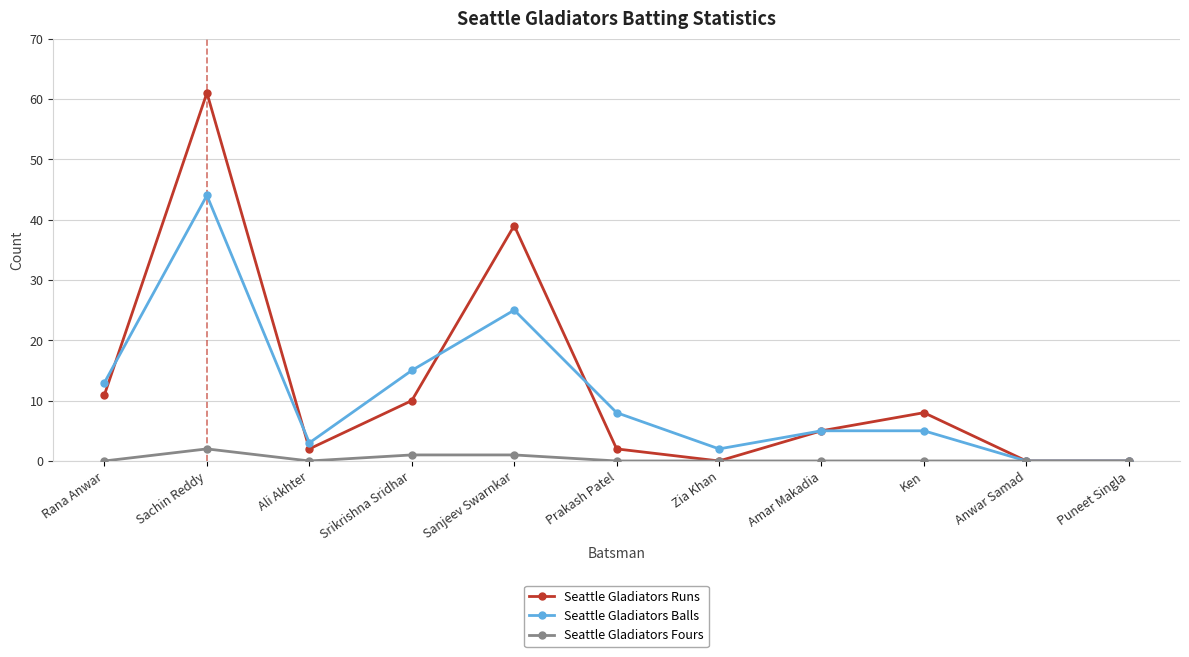

What is the sum of all Seattle Gladiators Fours values?

4